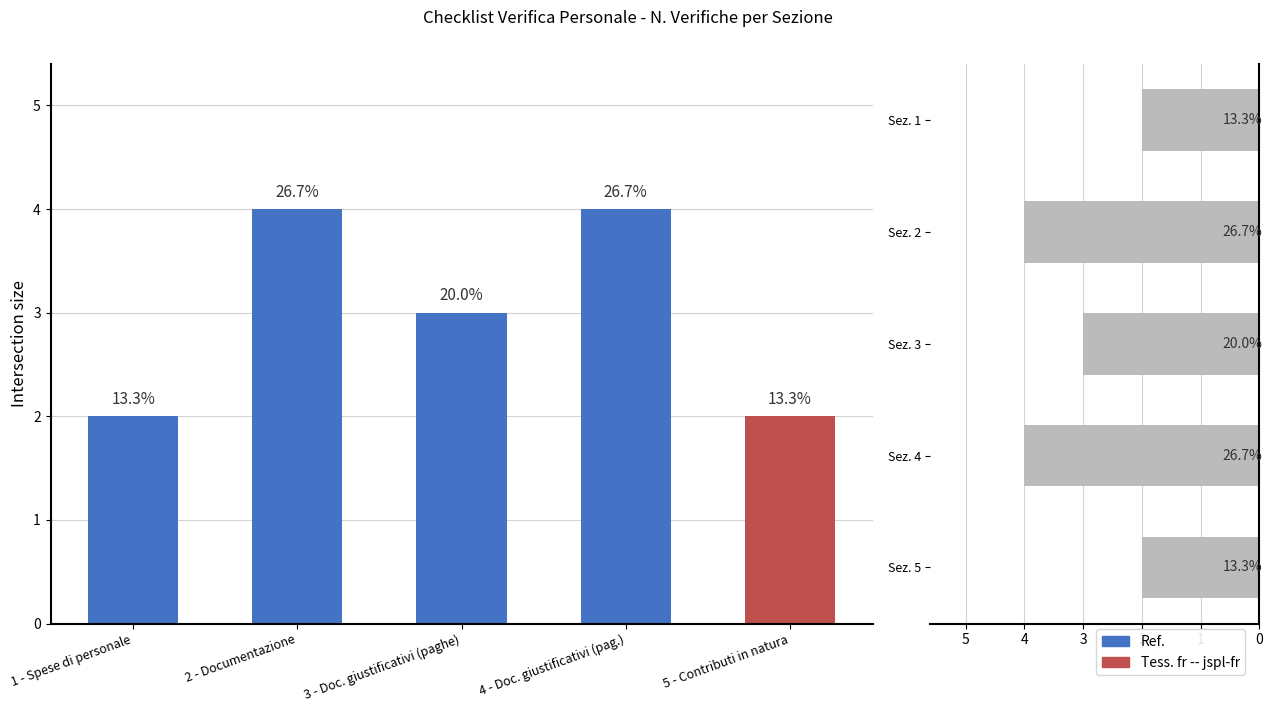

What is the value of the Sezioni bar at the 5th from the left?

2